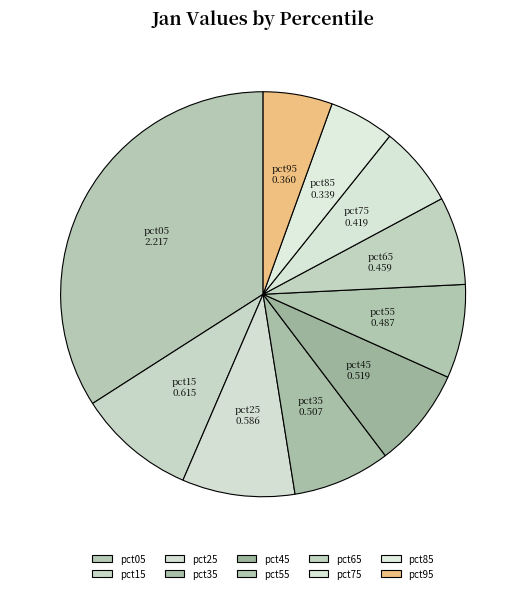

Combined, do pct75 and pct05 account for over 50%?

No